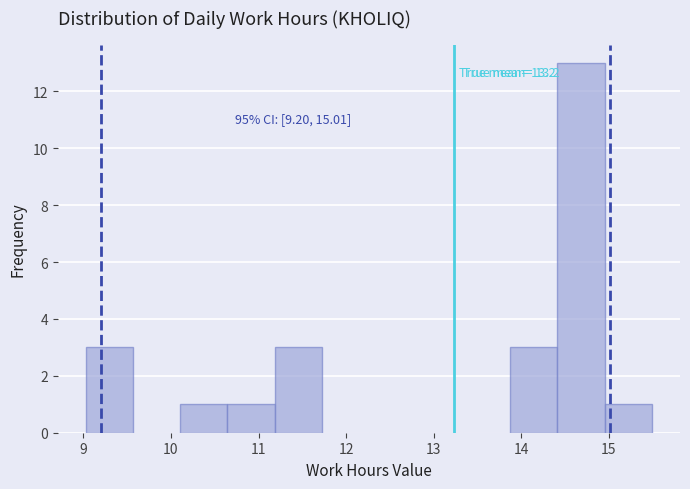

Which range on the x-axis has the tallest bar?

14.4 to 15.0